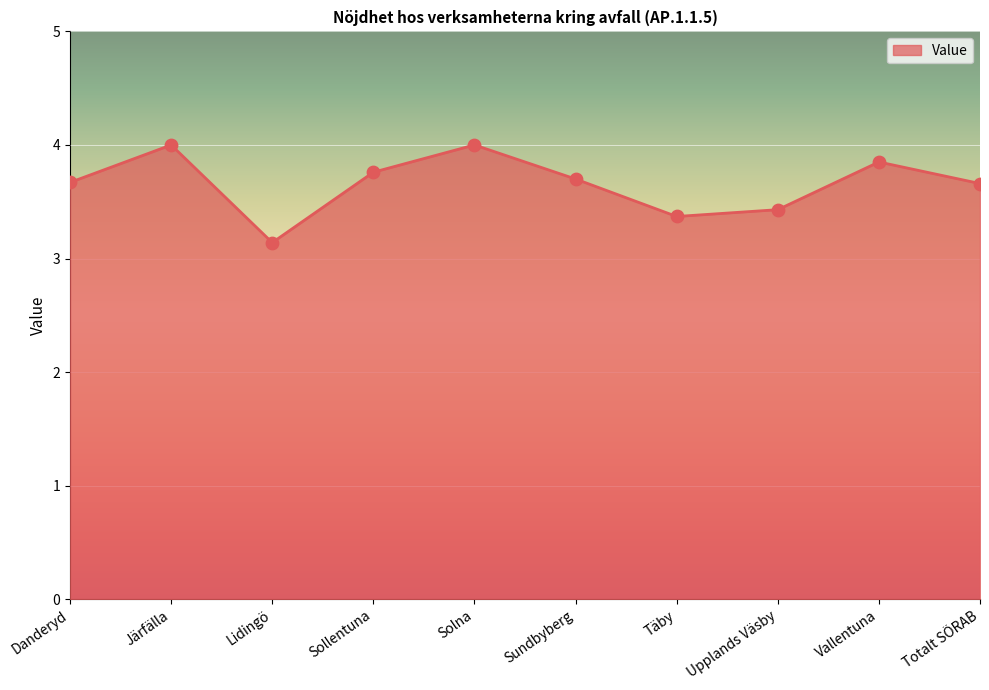

What is the ratio of the value at Solna to the value at Upplands Väsby?

1.2